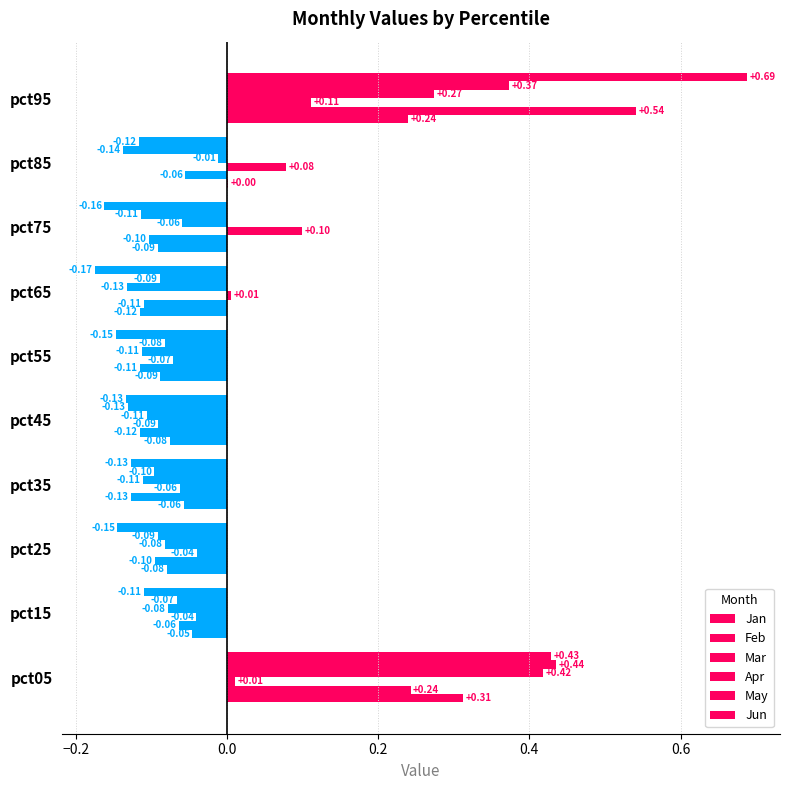

How many series are shown in this chart?

6